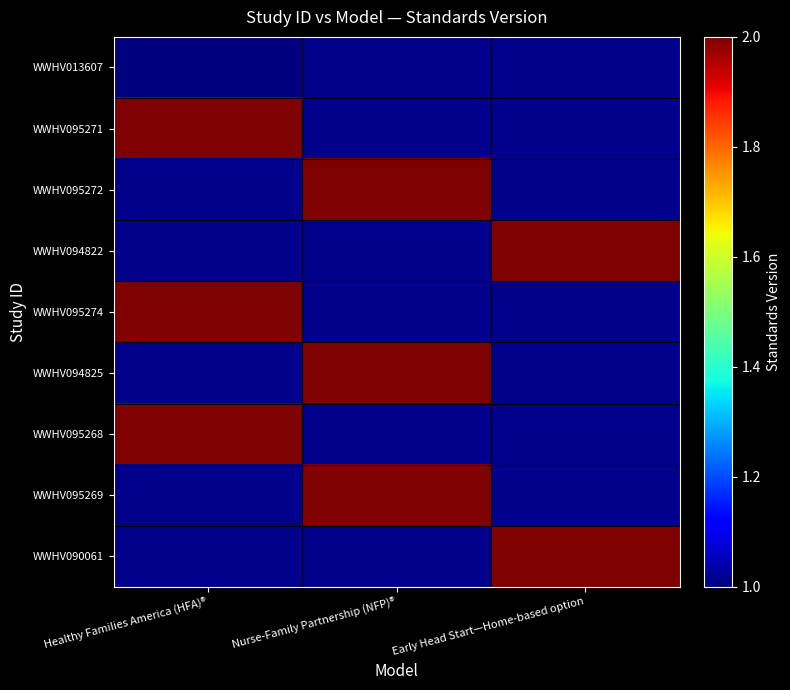

Which has a higher value, Nurse-Family Partnership (NFP)® or Early Head Start—Home-based option?

Early Head Start—Home-based option